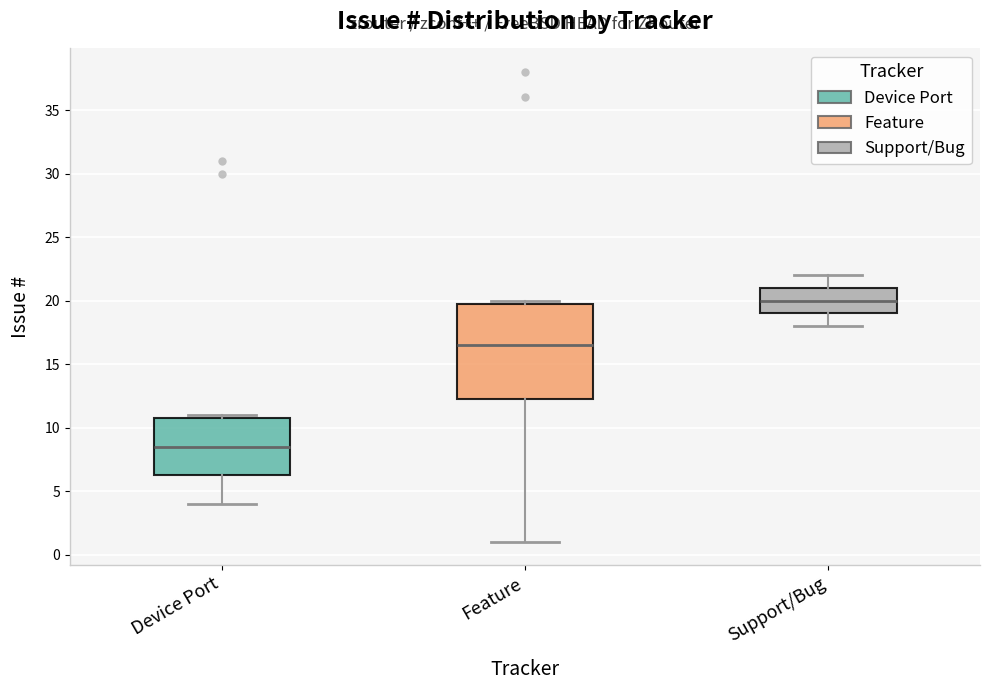

Where does the lower whisker of the box for Device Port end on the y-axis? The values are not printed on the chart, so give them approximately, as read against the axis.

4.0